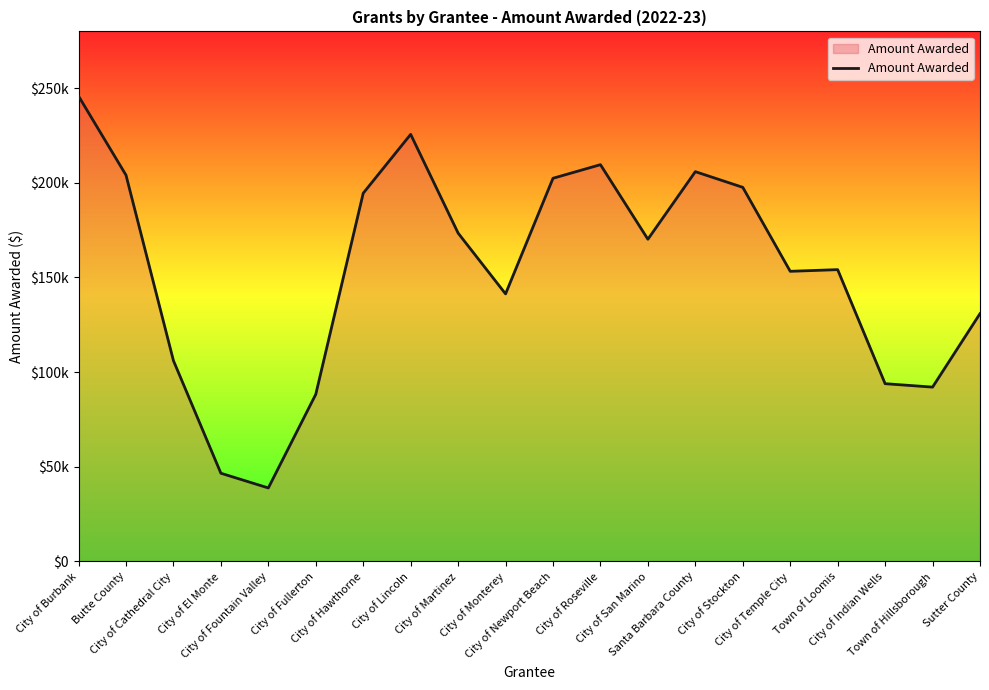

What is the sum of all values?

3073703.0